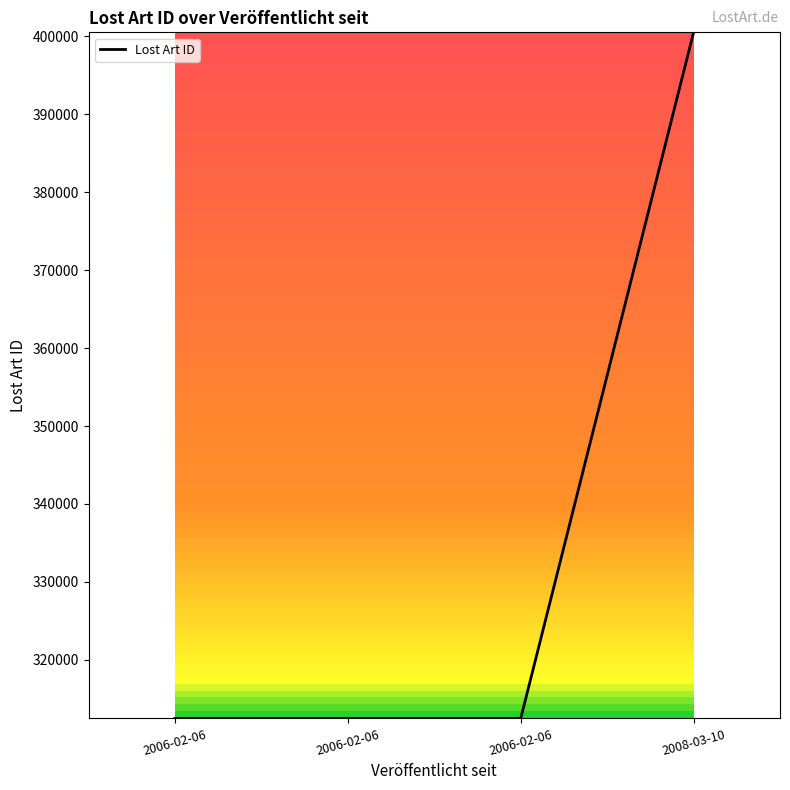

What is the change in value from 2006-02-06 to 2006-02-06?

+1